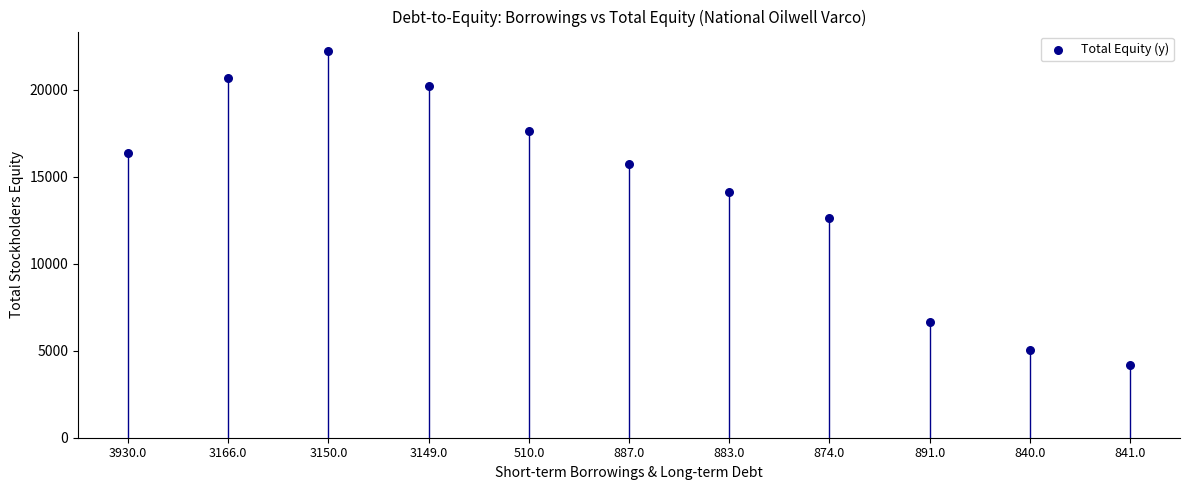

What Y value in the scatter plot is closest to 13212?

12628